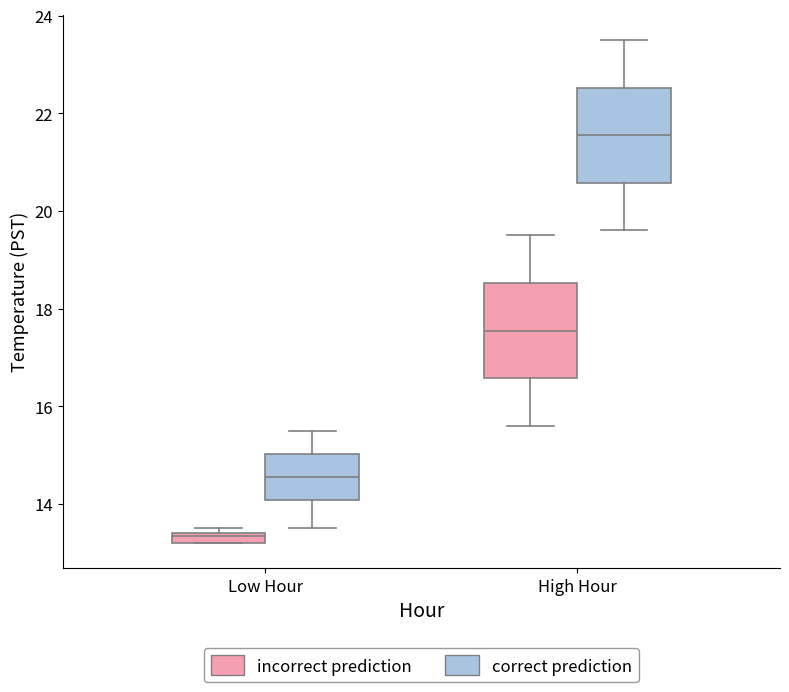

Which box has the lowest median line?

Low Hour (incorrect prediction)